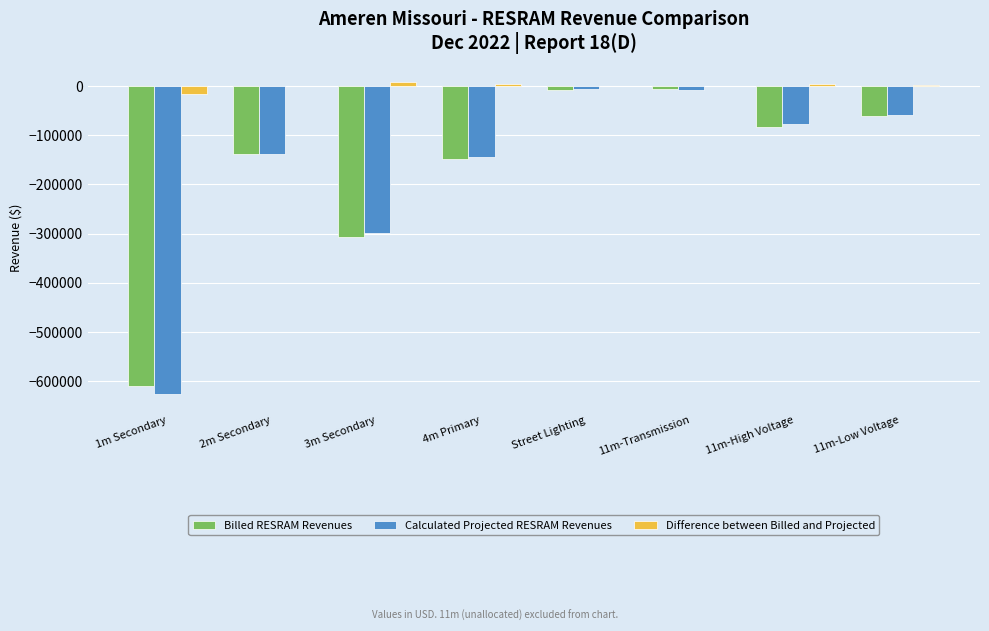

What is the average value of the Calculated Projected RESRAM Revenues series?

-169599.2